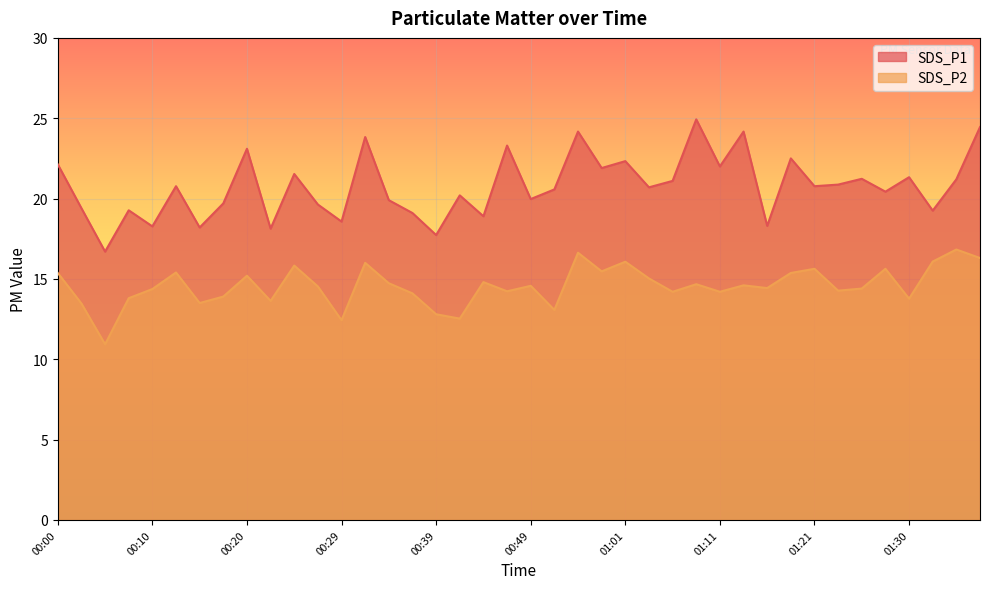

True or false: SDS_P2 has more than 2 interior local peaks.

True